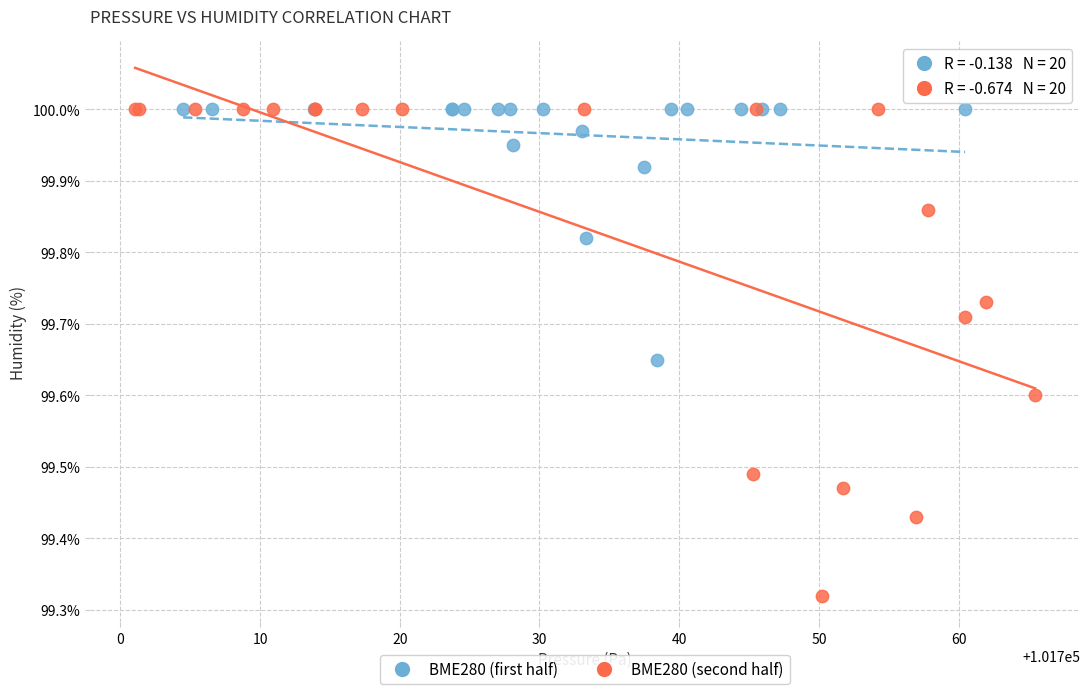

Which series contains the lowest Y value?

BME280 (second half)